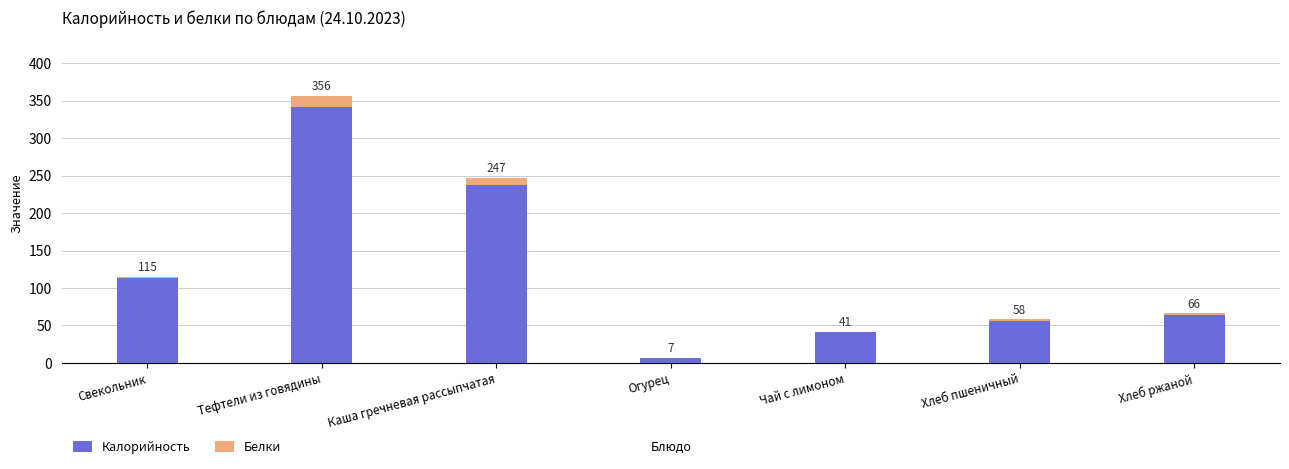

What is the difference between the maximum and minimum values in the Белки series?

14